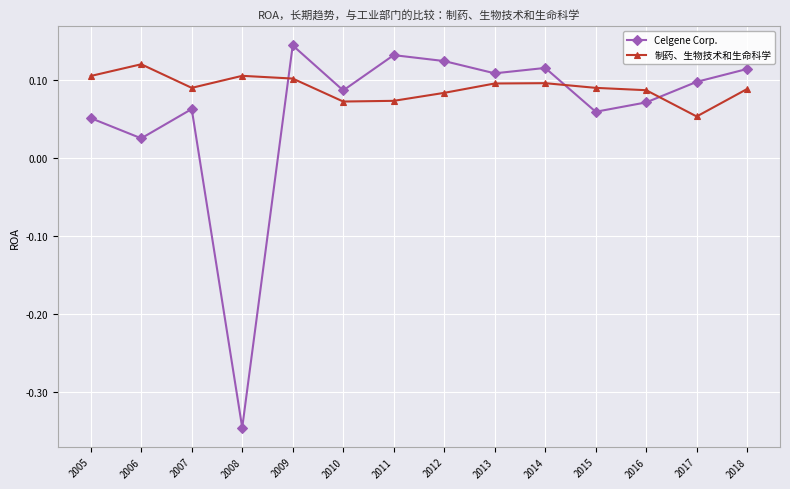

How many data points does each series have?

14